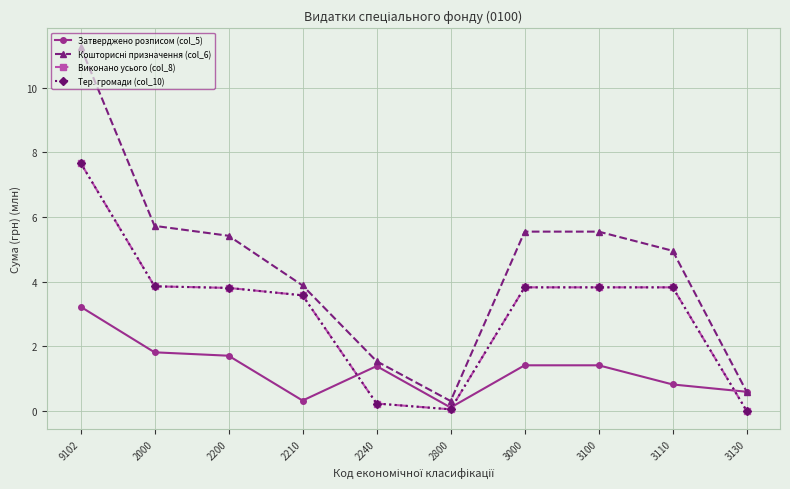

Reading left to right, extract all data points from this chart.

Затверджено розписом (col_5): 3.2	1.8	1.7	0.3	1.4	0.1	1.4	1.4	0.8	0.6
Кошторисні призначення (col_6): 11.3	5.7	5.4	3.9	1.5	0.3	5.5	5.5	5.0	0.6
Виконано усього (col_8): 7.7	3.9	3.8	3.6	0.2	0.0	3.8	3.8	3.8	0.0
Тер. громади (col_10): 7.7	3.9	3.8	3.6	0.2	0.0	3.8	3.8	3.8	0.0